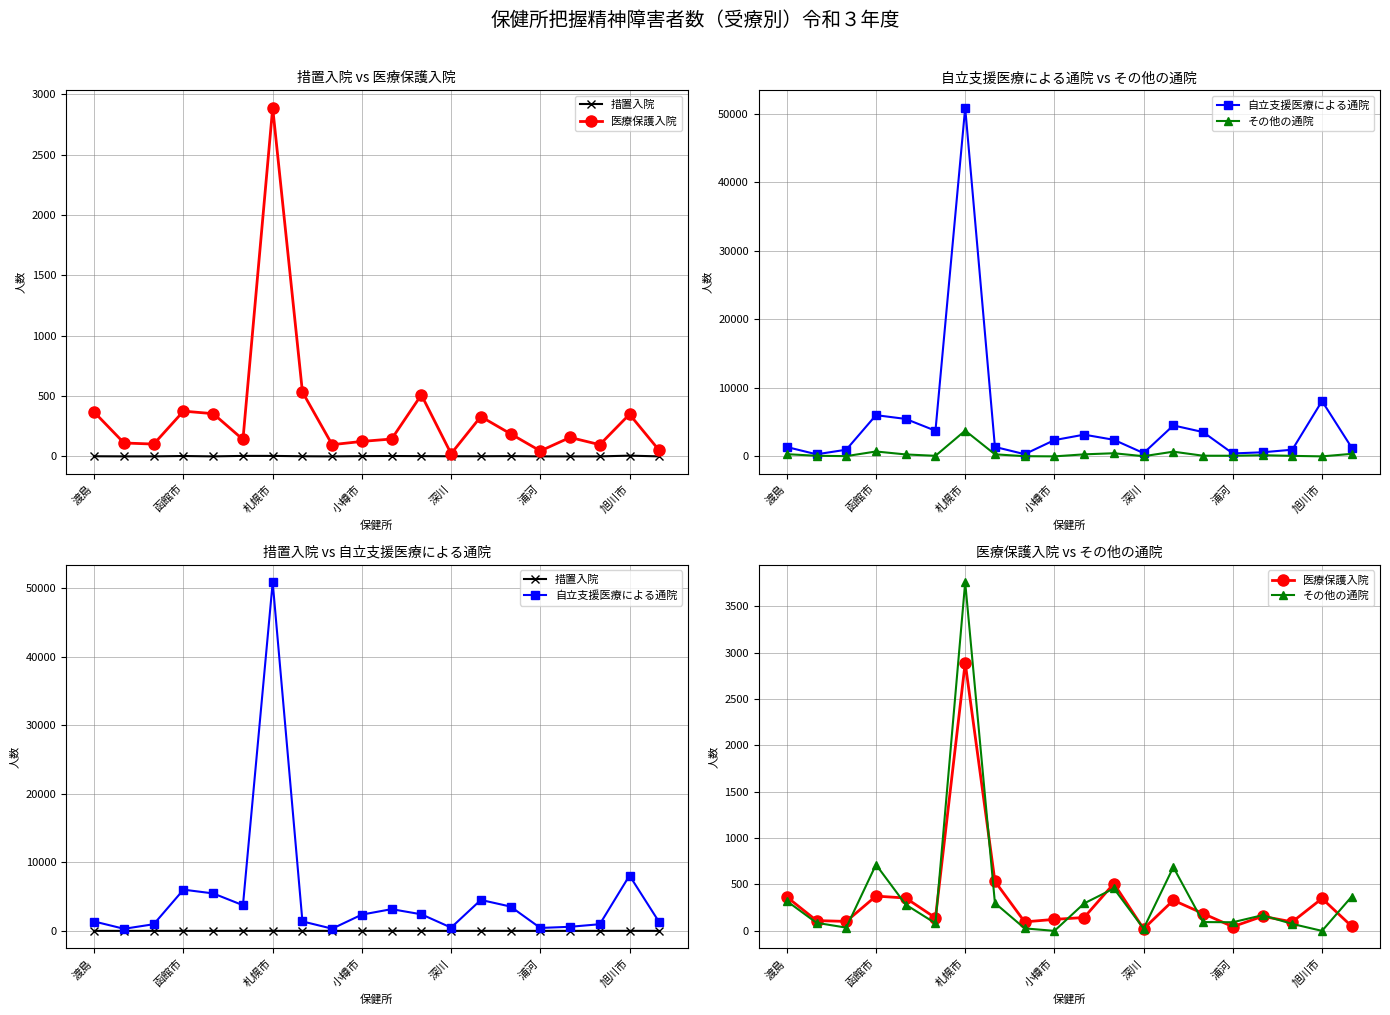

At which label is 措置入院 closest to 3?

函館市